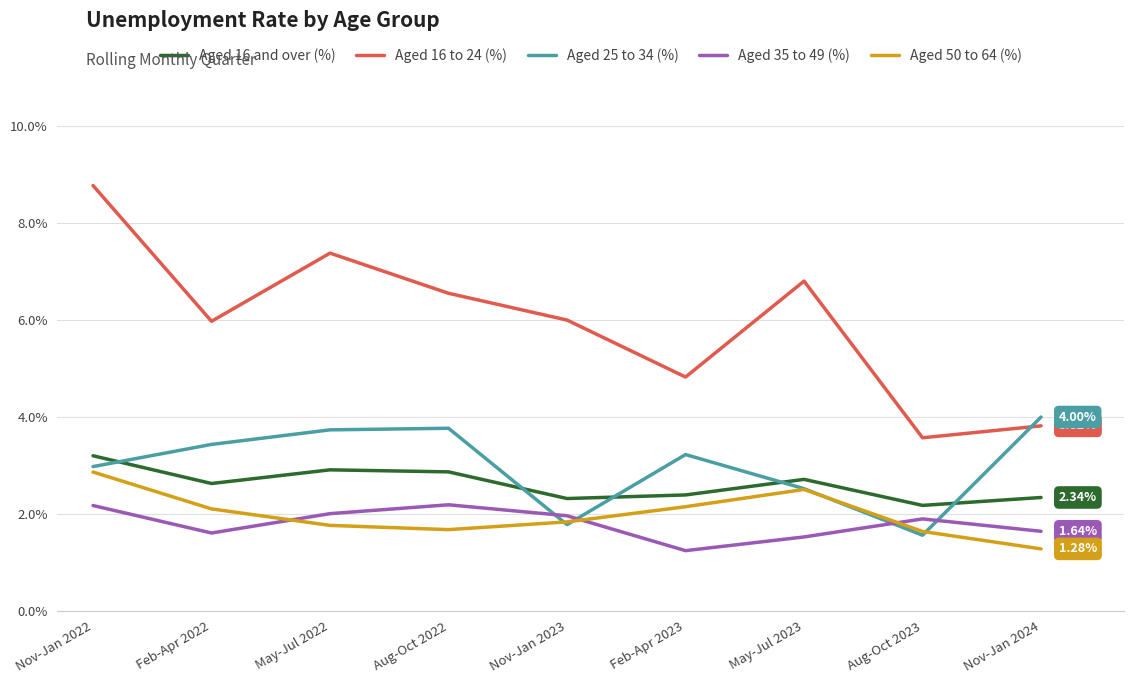

List the series in order of their peak value, highest first.

Aged 16 to 24 (%), Aged 25 to 34 (%), Aged 16 and over (%), Aged 50 to 64 (%), Aged 35 to 49 (%)